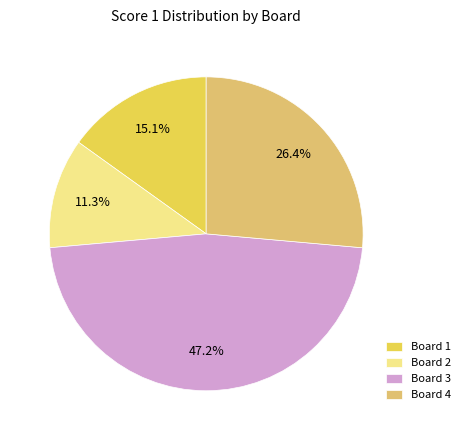

Which slice is the smallest?

Board 2